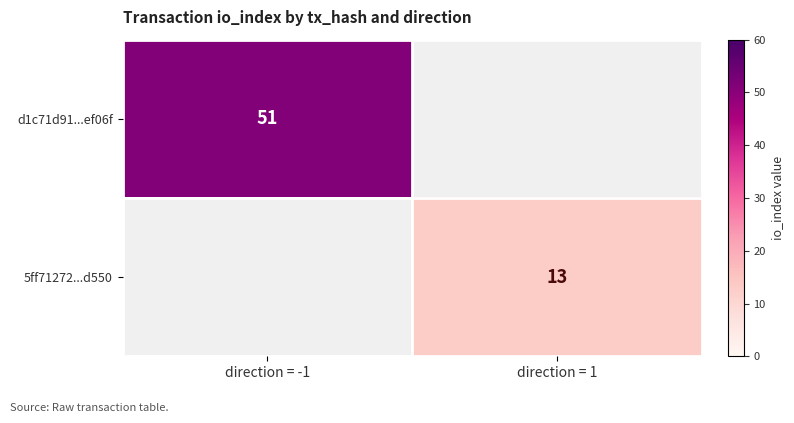

The value of 5ff71272...d550 at direction = 1 is 5. True or false?

False